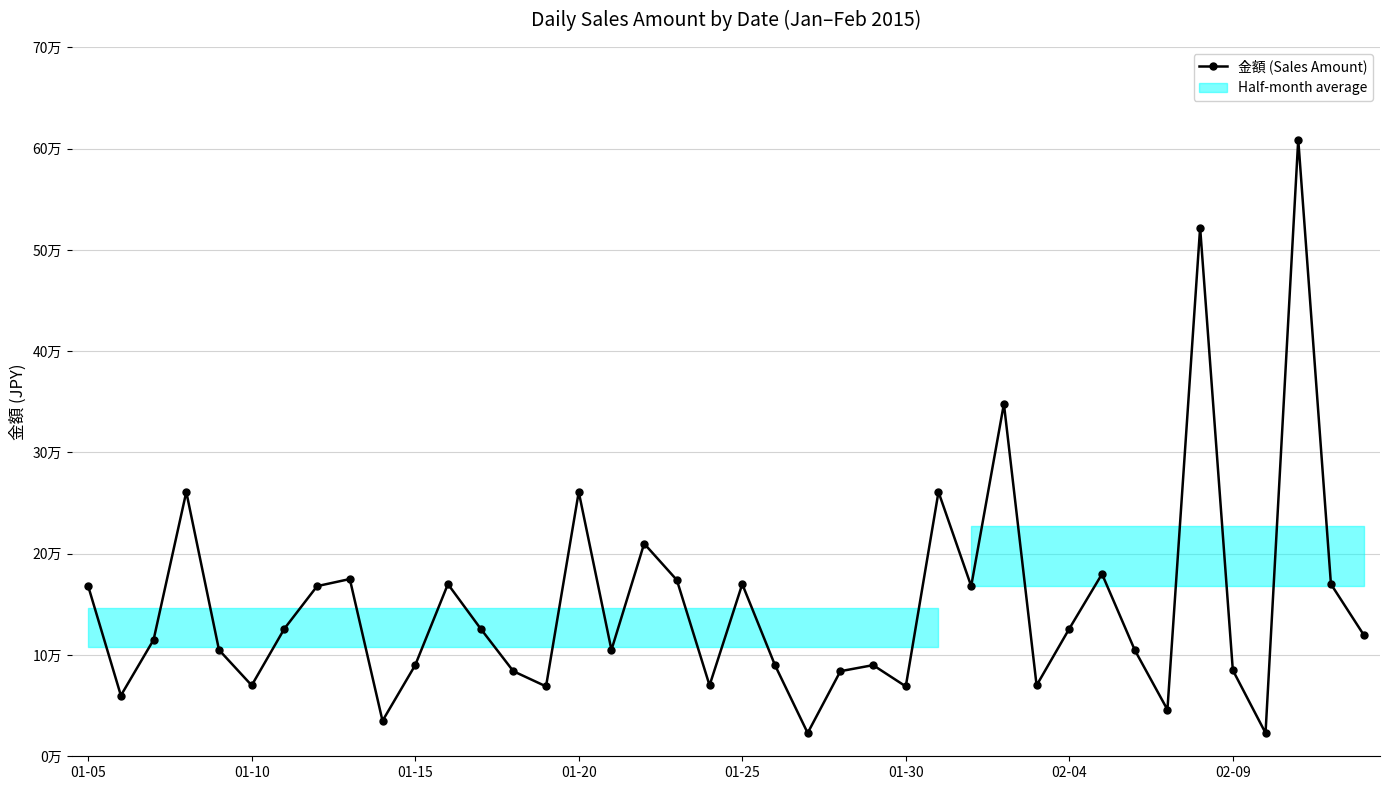

What is the sum of the values at 02-04 and 29?

196000